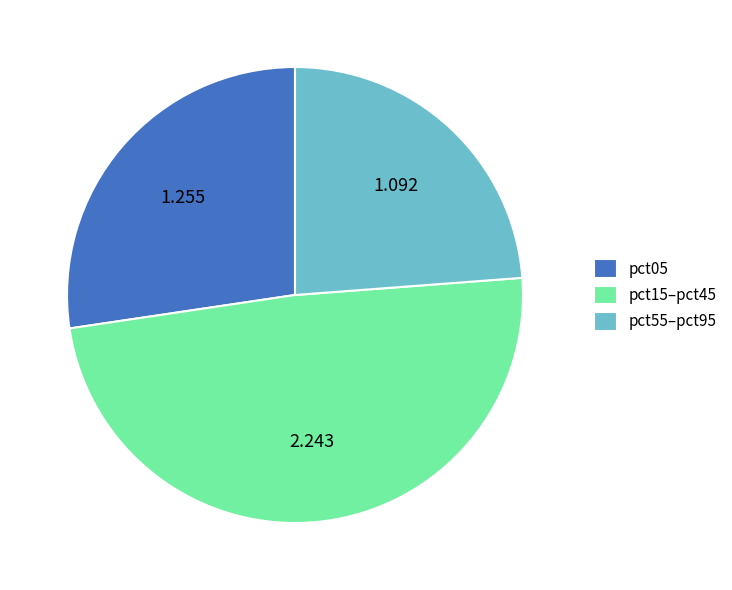

How many slices are in this pie chart?

3